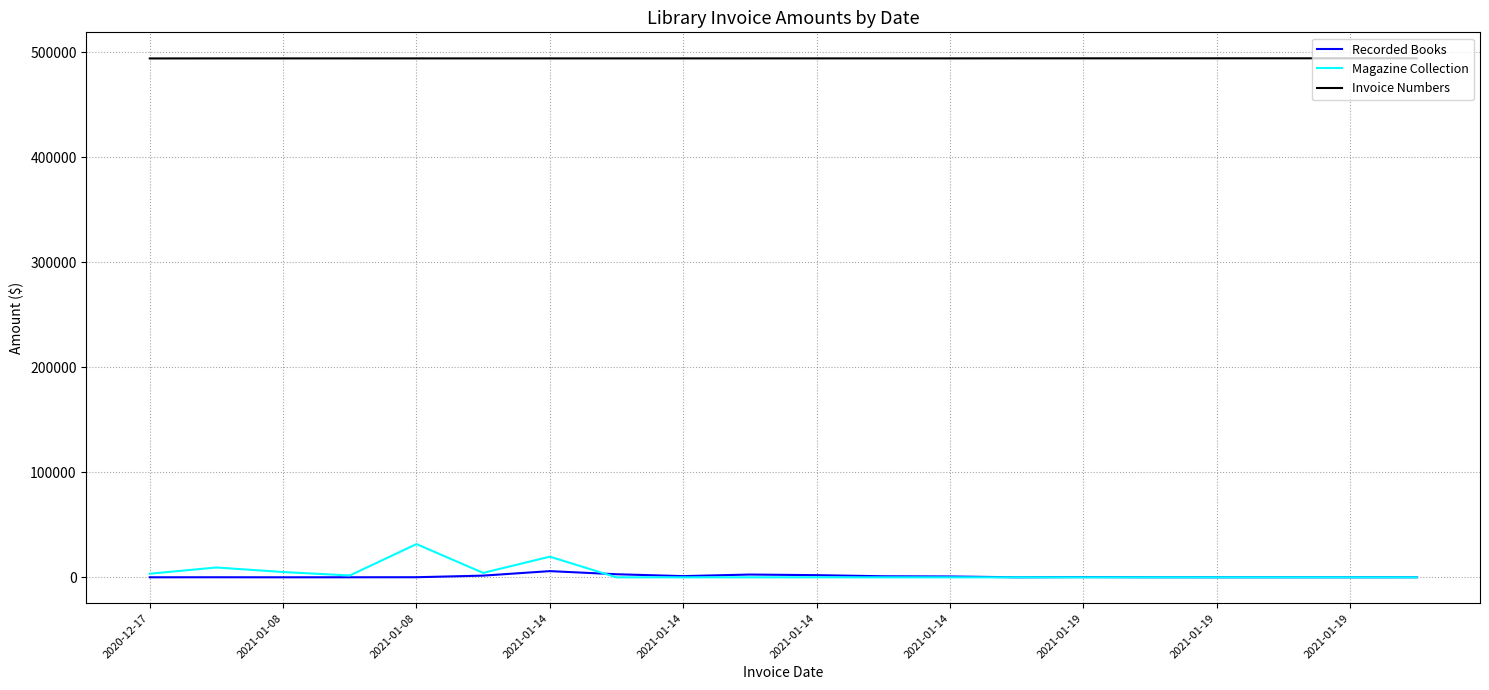

List the series in order of their peak value, lowest first.

Recorded Books, Magazine Collection, Invoice Numbers